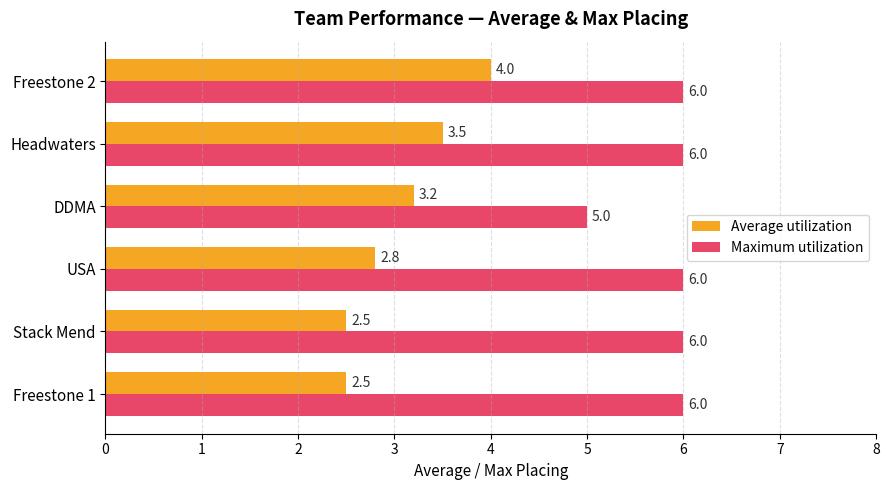

How many data points in Maximum utilization are less than 6?

1